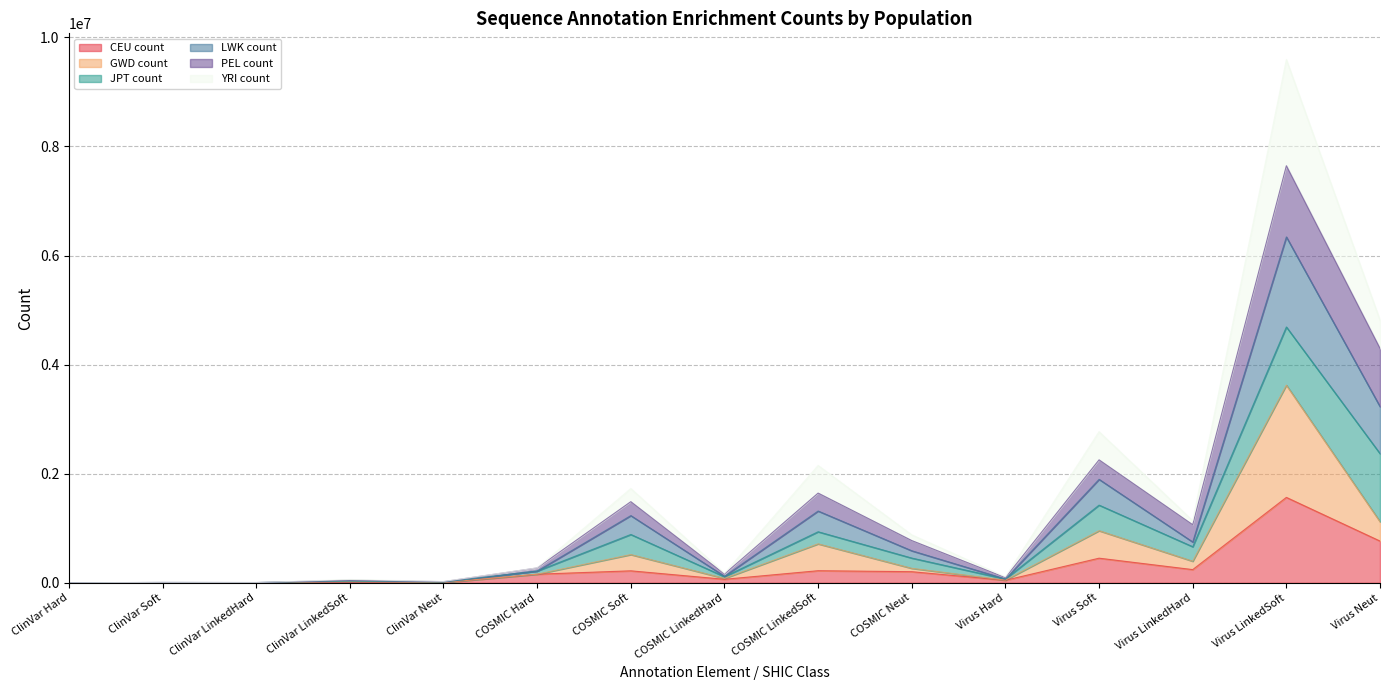

True or false: GWD count and CEU count cross at least once.

False